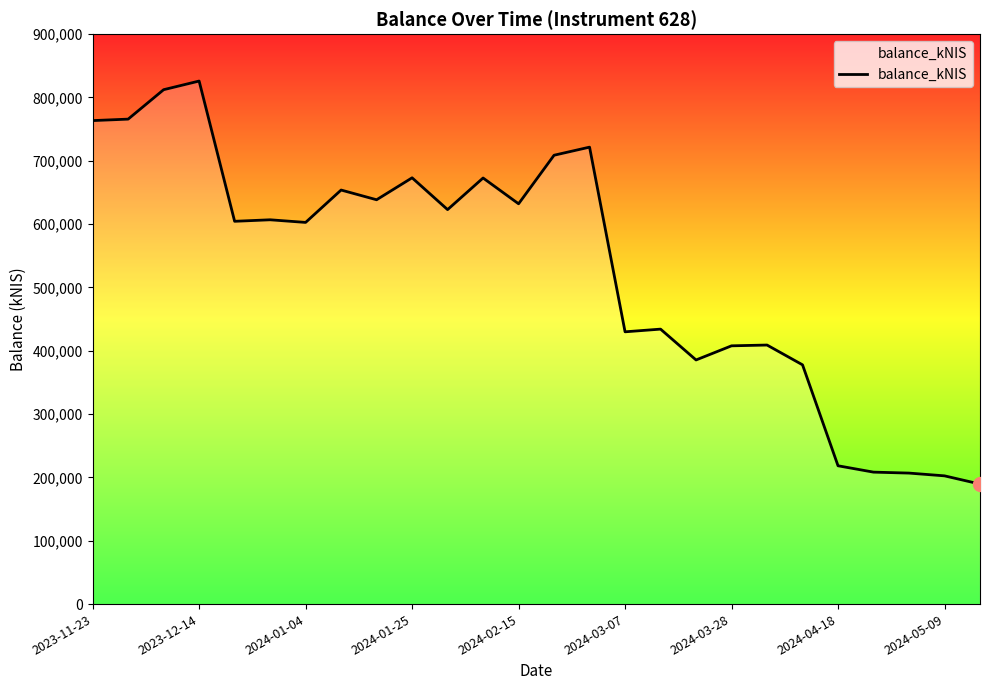

What is the greatest value displayed?

825962.8